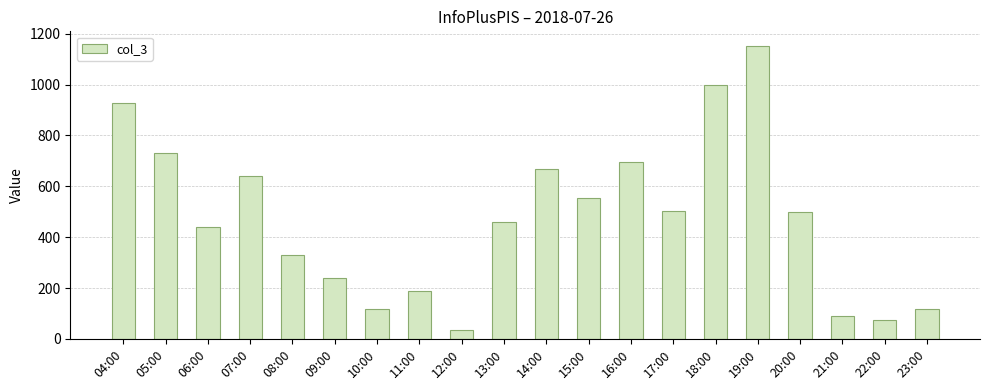

Read the value at 22:00, to the nearest 50.

50